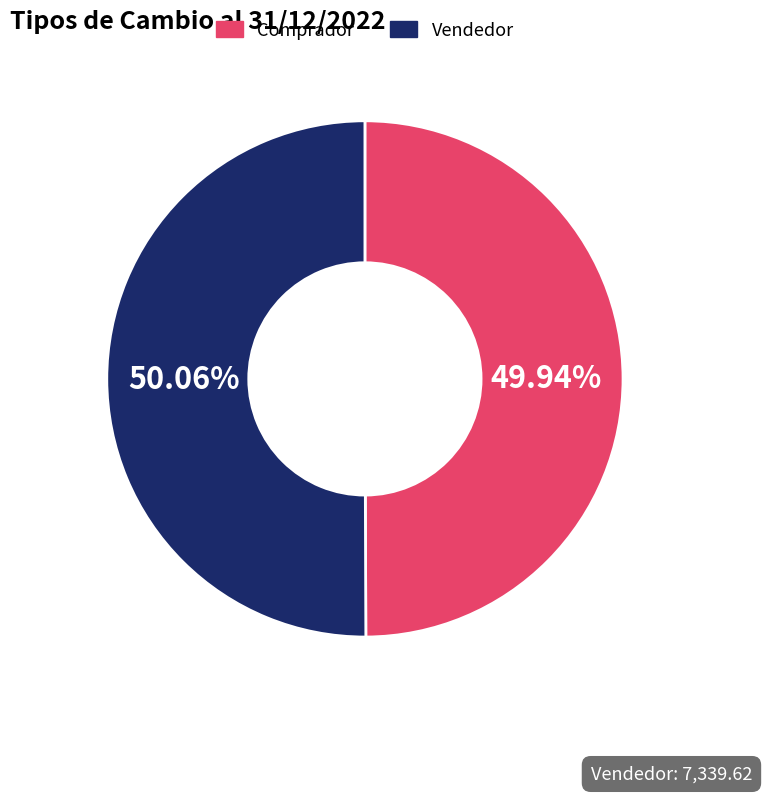

Combined, do Comprador and Vendedor account for over 50%?

Yes